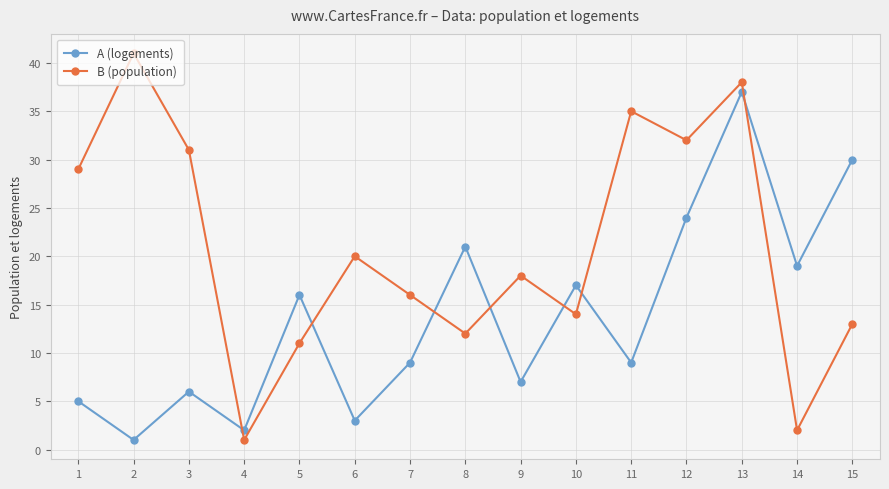

Between which two adjacent categories do B (population) and A (logements) first intersect?

3 and 4